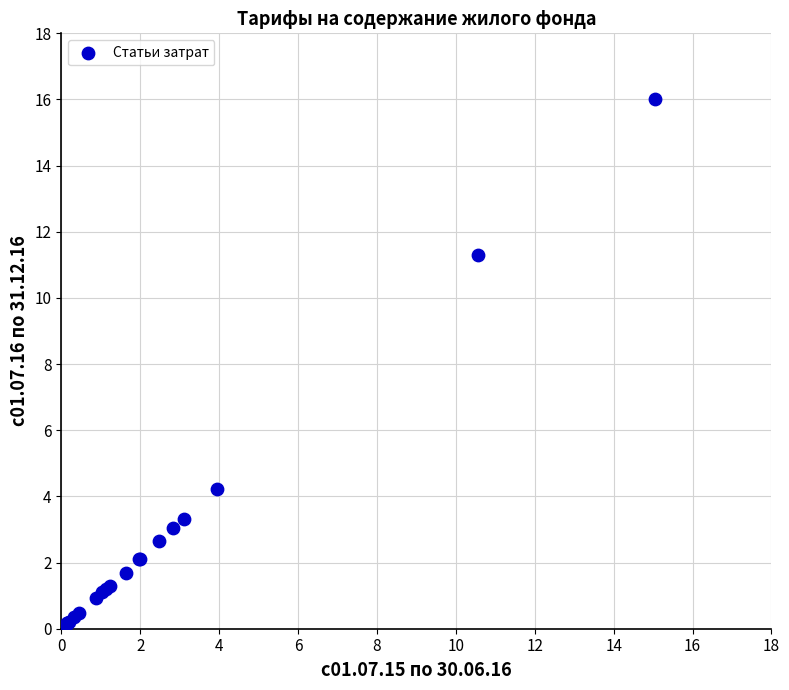

What Y value in the scatter plot is closest to 8?

11.3